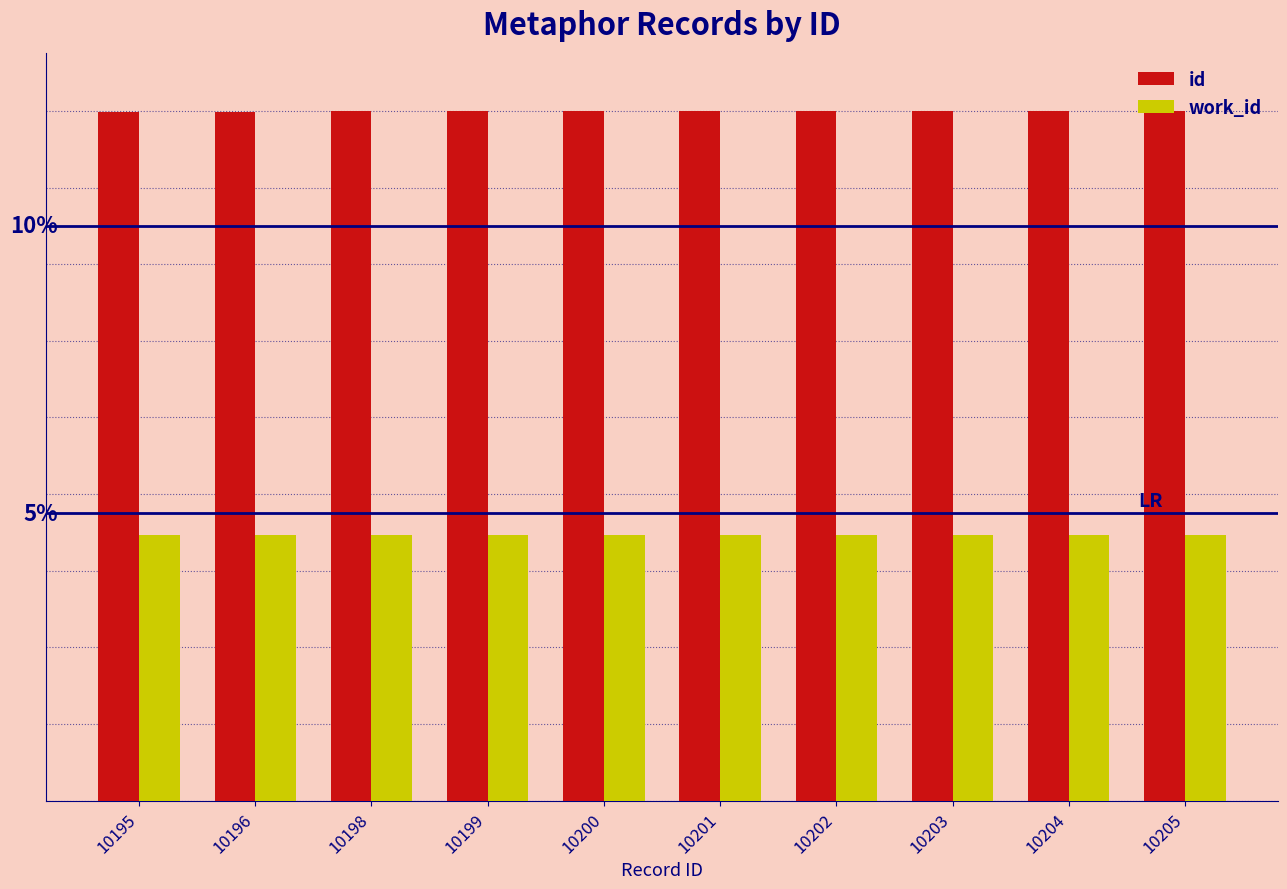

Are the bars horizontal?

No